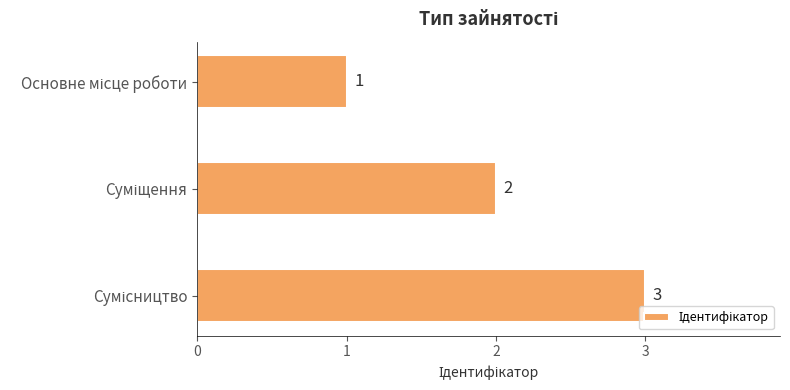

What is the sum of all values?

6